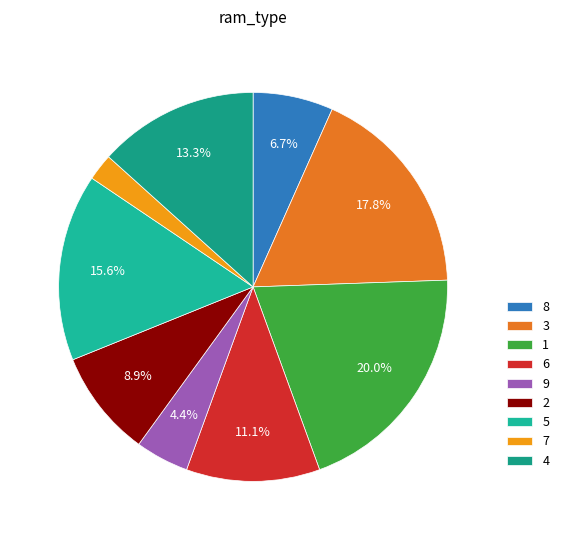

Which has a higher value, 3 or 6?

3